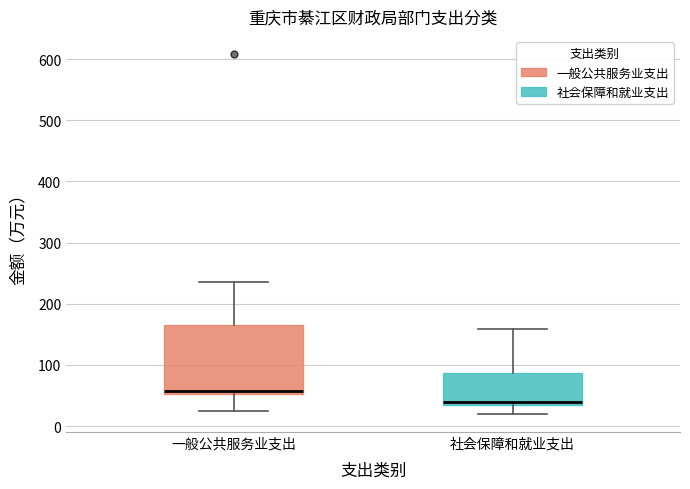

Which box has the lowest median line?

社会保障和就业支出